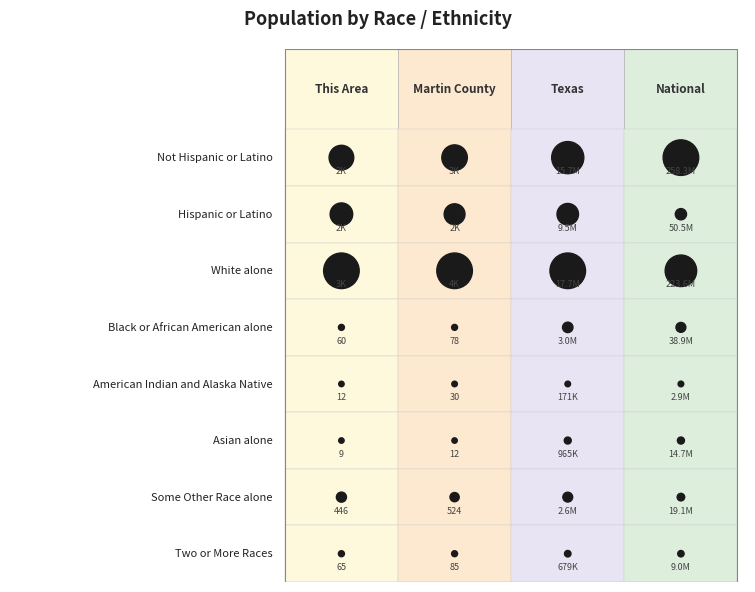

What is the minimum value for Black or African American alone?

60